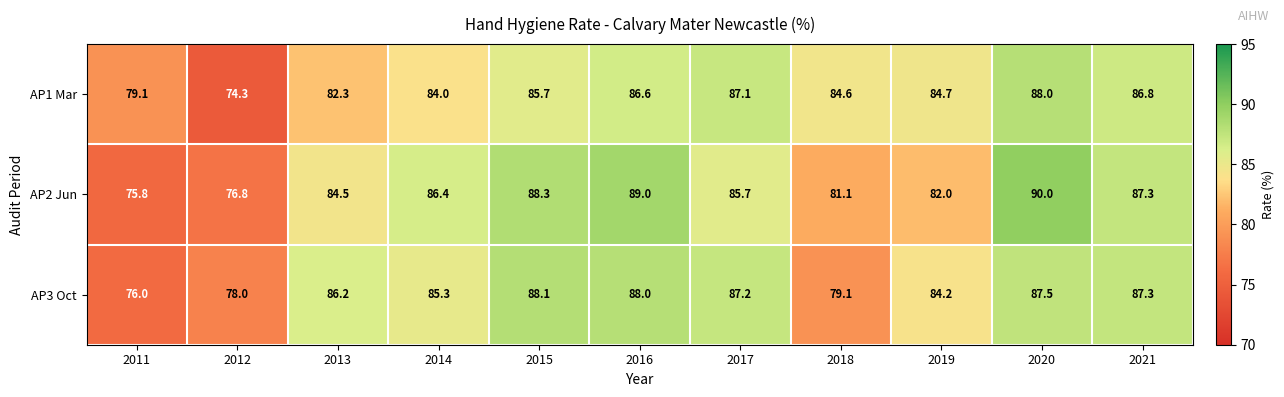

Is it true that AP2 Jun equals 90.0 at 2020?

True